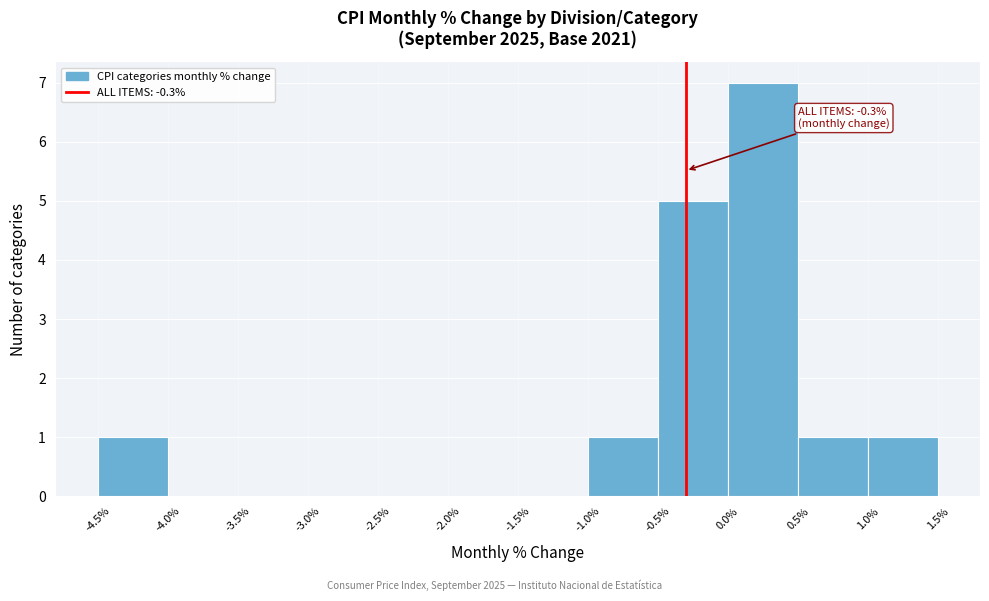

Which range on the x-axis has the tallest bar?

0.0% to 0.5%